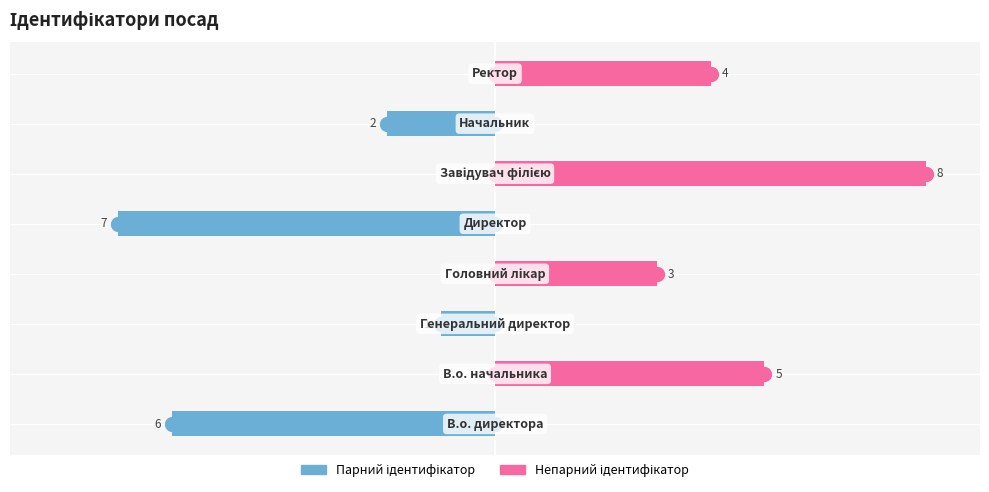

At −2, list the series in order from largest to smallest.

Правий (непарний), Лівий (парний)